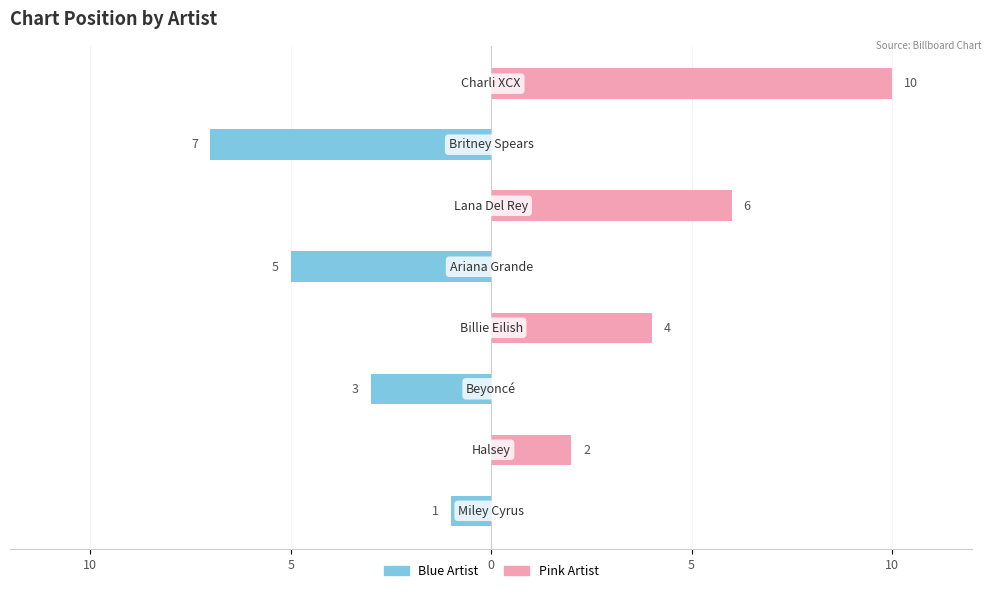

Reading right to left, list all the values displayed in this chart.

Blue: 0	-7	0	-5	0	-3	0	-1
Pink: 10	0	6	0	4	0	2	0